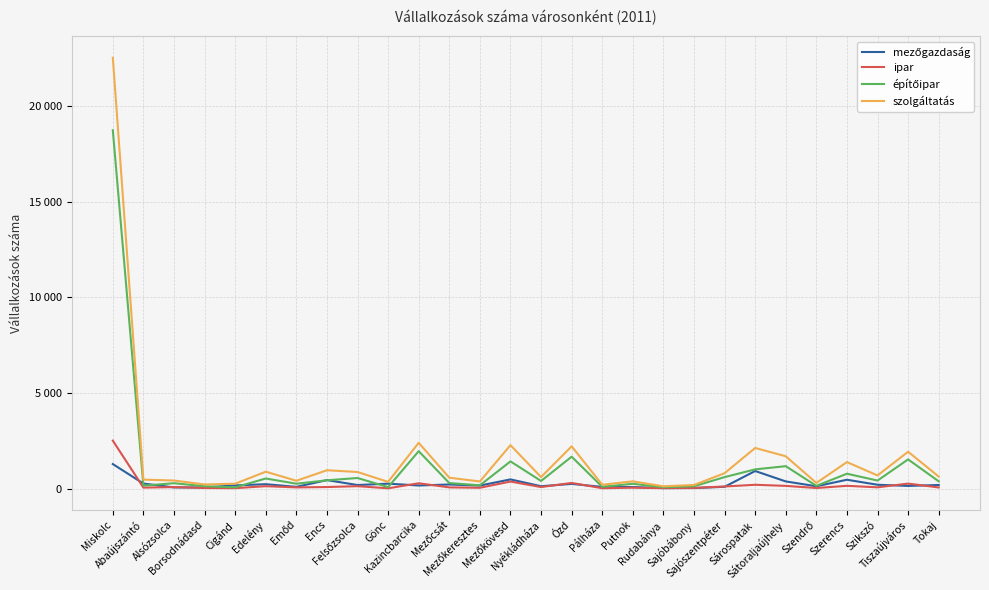

Rank the categories by szolgáltatás value from highest to lowest.

Miskolc, Kazincbarcika, Mezőkövesd, Ózd, Sárospatak, Tiszaújváros, Sátoraljaújhely, Szerencs, Encs, Edelény, Felsőzsolca, Sajószentpéter, Szikszó, Tokaj, Nyékládháza, Mezőcsát, Abaújszántó, Alsózsolca, Emőd, Putnok, Mezőkeresztes, Gönc, Szendrő, Cigánd, Borsodnádasd, Pálháza, Sajóbábony, Rudabánya